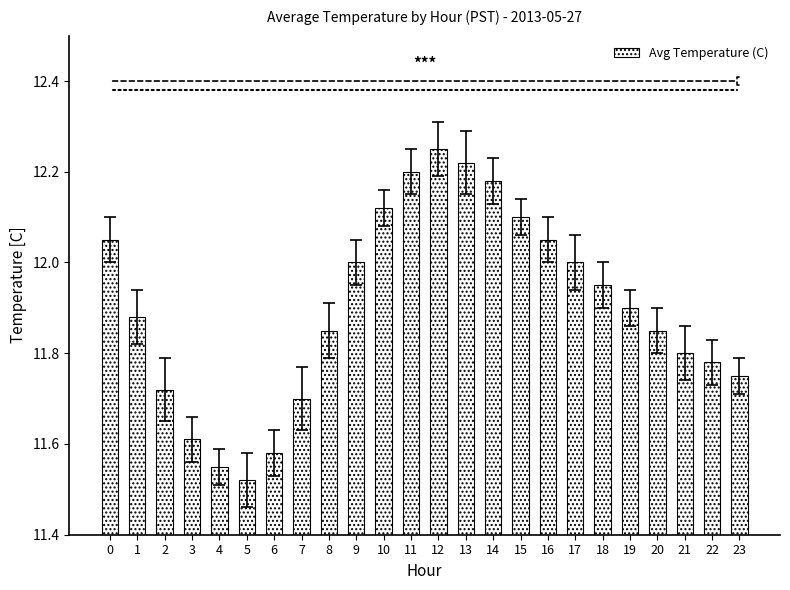

Where is the data nearest to the value 11?

5